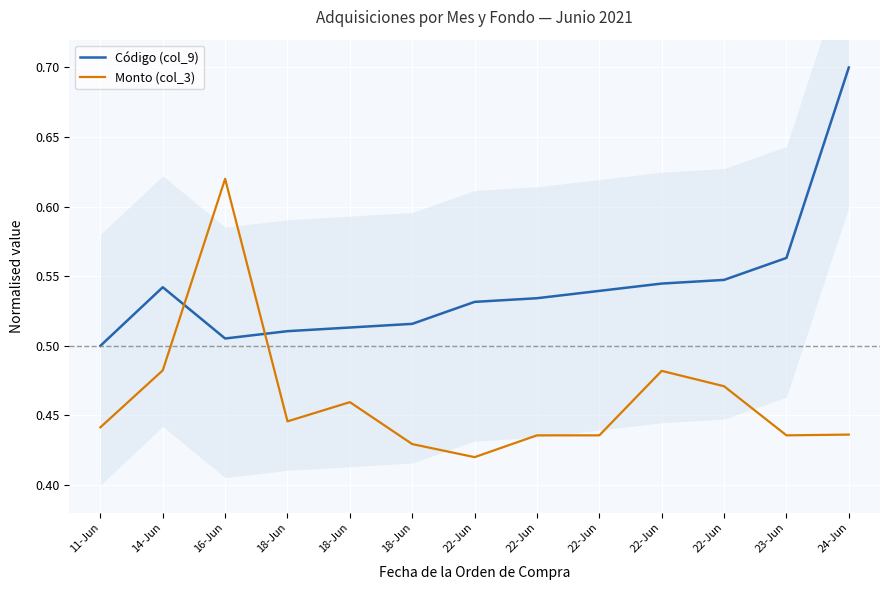

What is the label of the 12th point from the right?

14-Jun